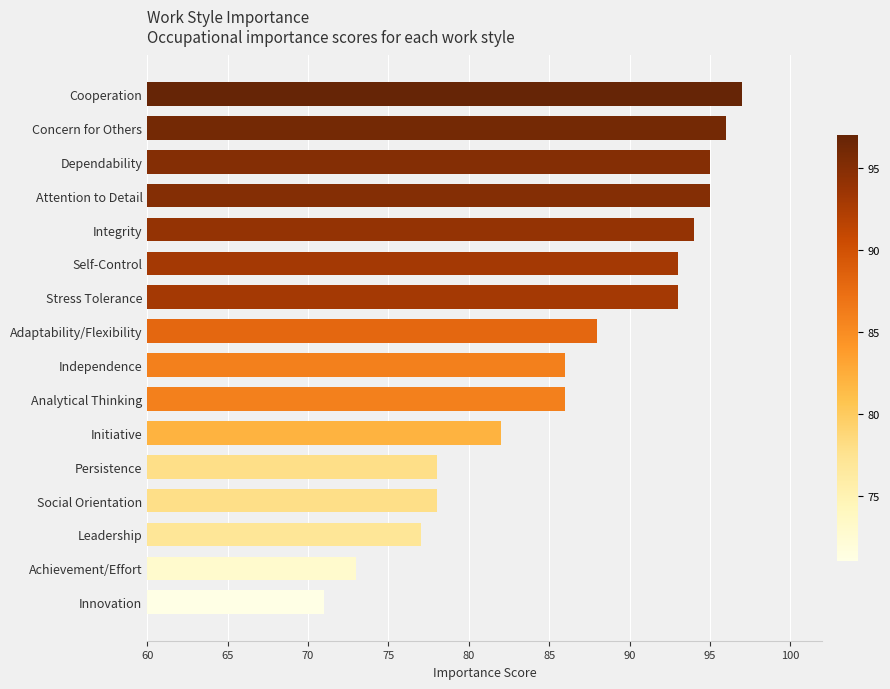

What is the maximum value shown in the chart?

97